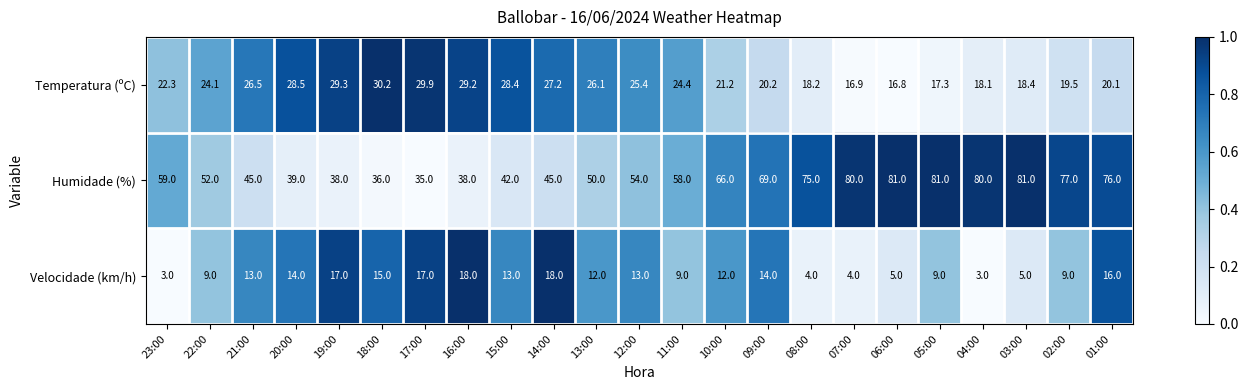

How many data points does each series have?

23